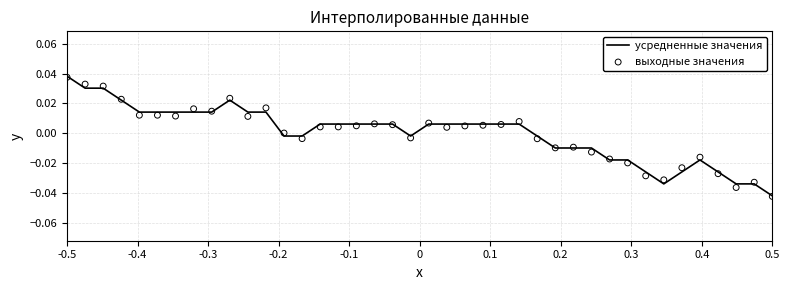

What are all the series names shown in the legend?

усредненные значения, выходные значения